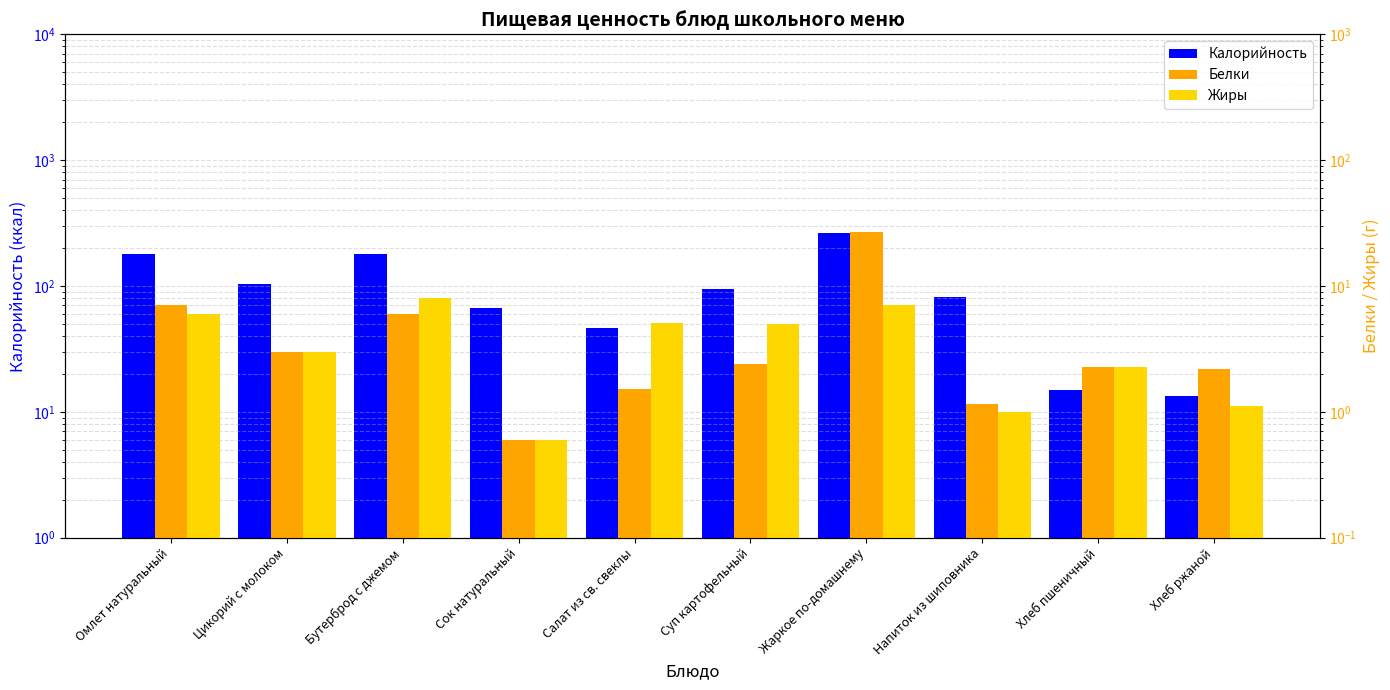

What is the total value across all series at Бутерброд с джемом?

194.0